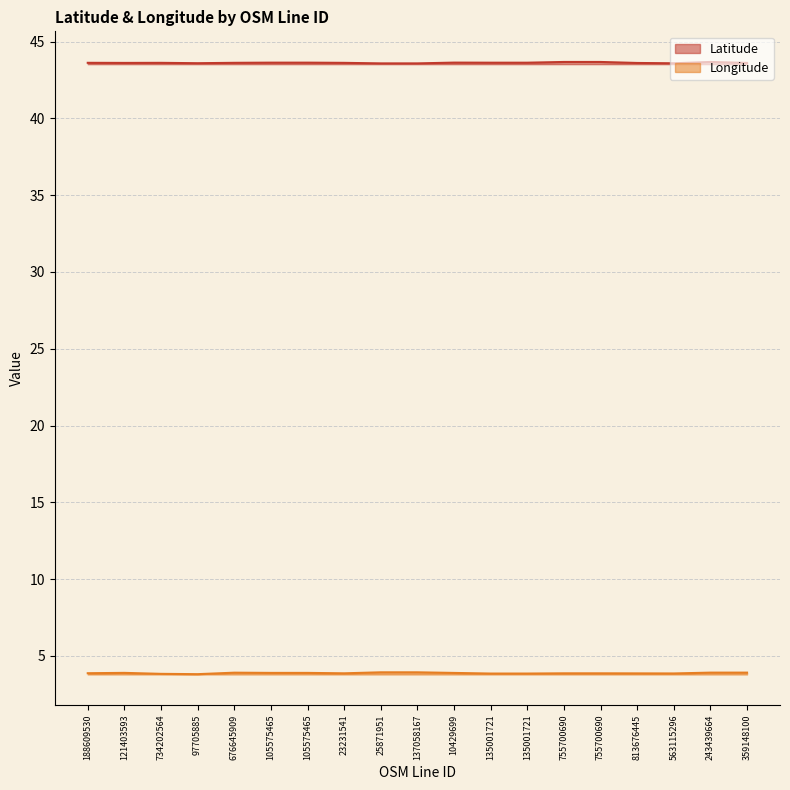

Is the value of Latitude at 359148100 greater than the value of Longitude at 121403593?

Yes